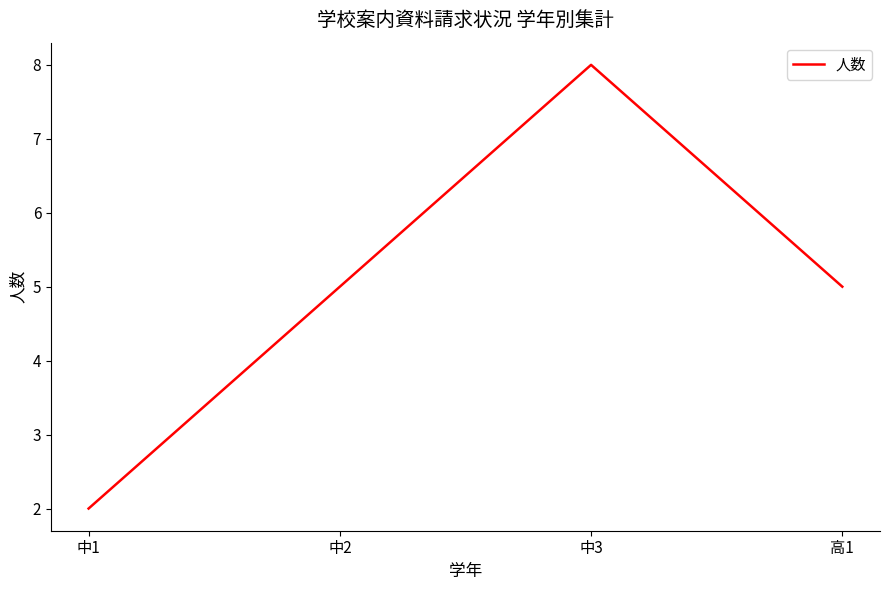

True or false: there are more than 0 points higher than both neighbors.

True